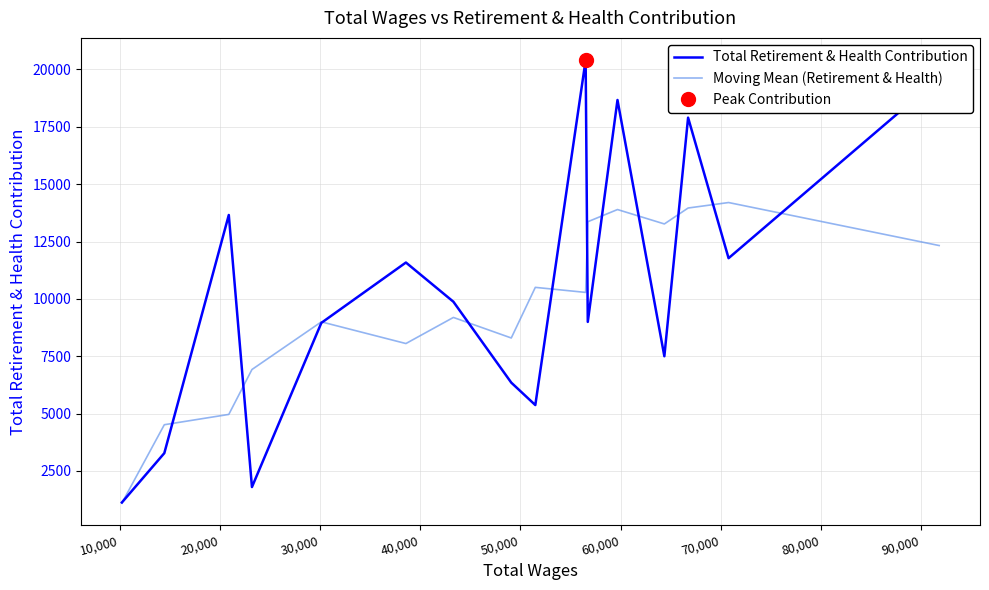

At how many categories does at least one series exceed 19444?

2